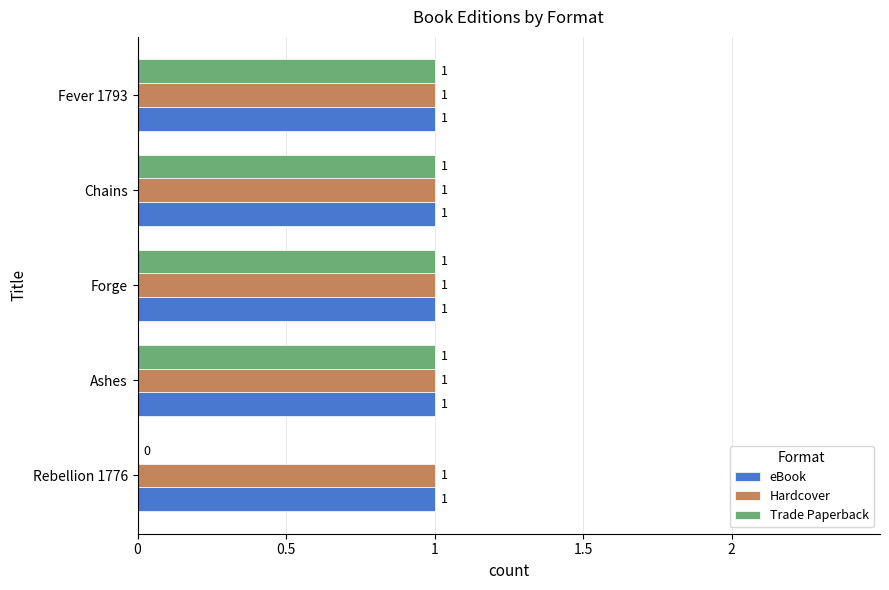

Count the number of data series in this chart.

3